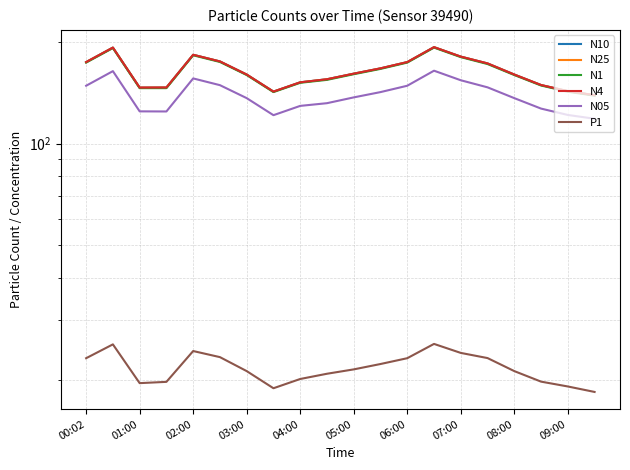

What are all the series names shown in the legend?

N10, N25, N1, N4, N05, P1